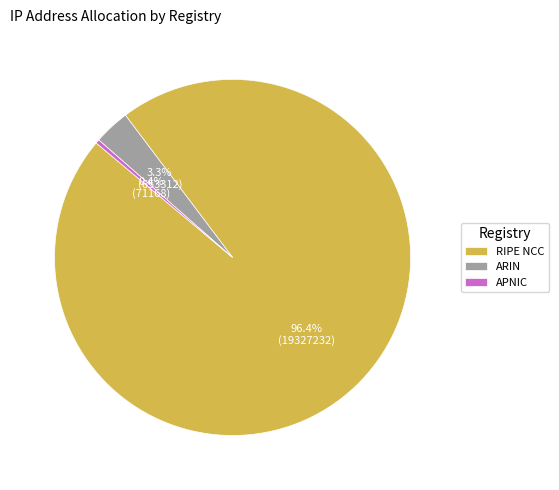

Rank the categories by value from lowest to highest.

APNIC, ARIN, RIPE NCC